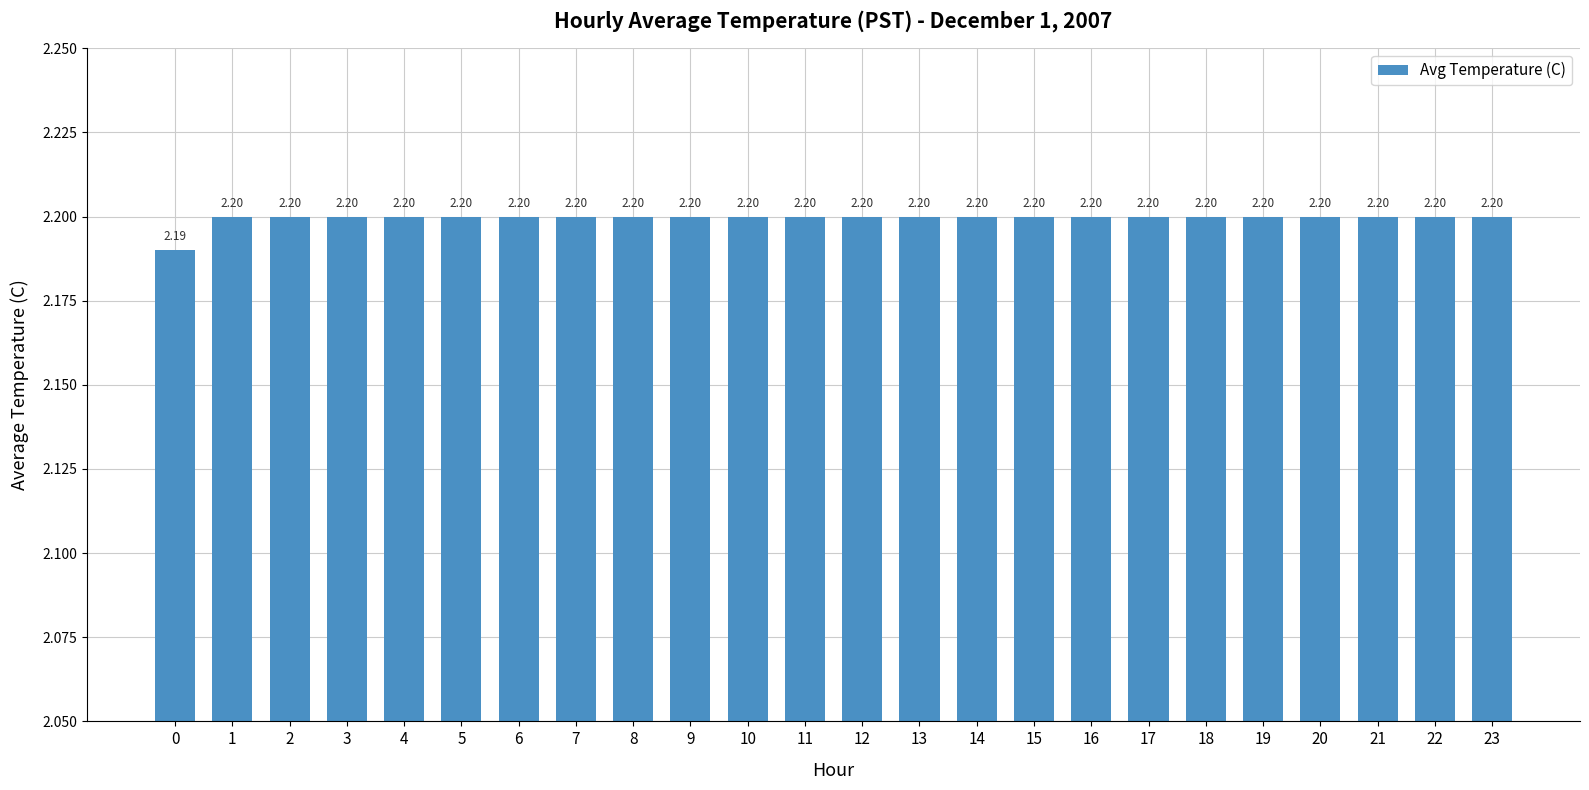

Reading right to left, extract all data points from this chart.

23=2.2	22=2.2	21=2.2	20=2.2	19=2.2	18=2.2	17=2.2	16=2.2	15=2.2	14=2.2	13=2.2	12=2.2	11=2.2	10=2.2	9=2.2	8=2.2	7=2.2	6=2.2	5=2.2	4=2.2	3=2.2	2=2.2	1=2.2	0=2.2